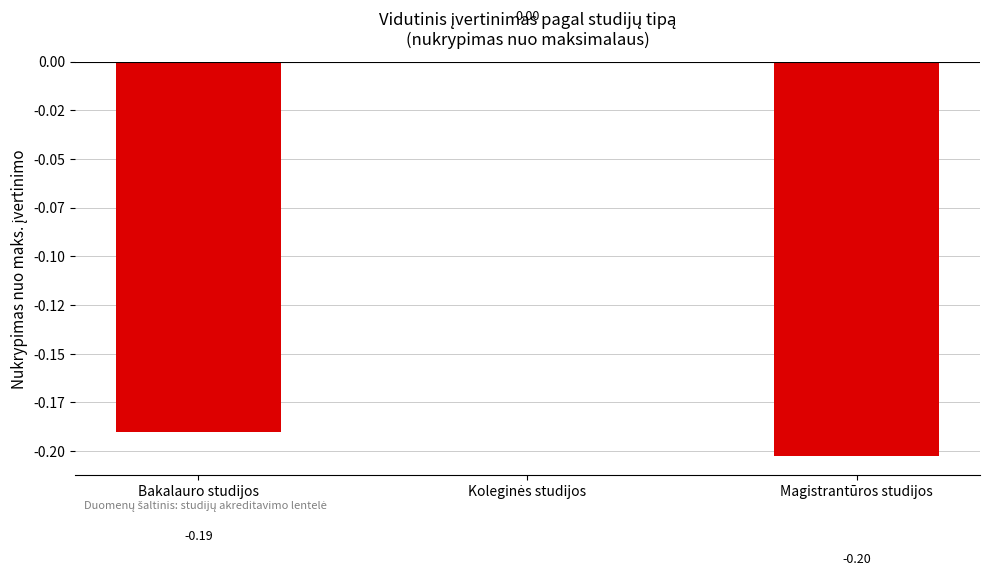

What is the smallest value displayed?

-0.2